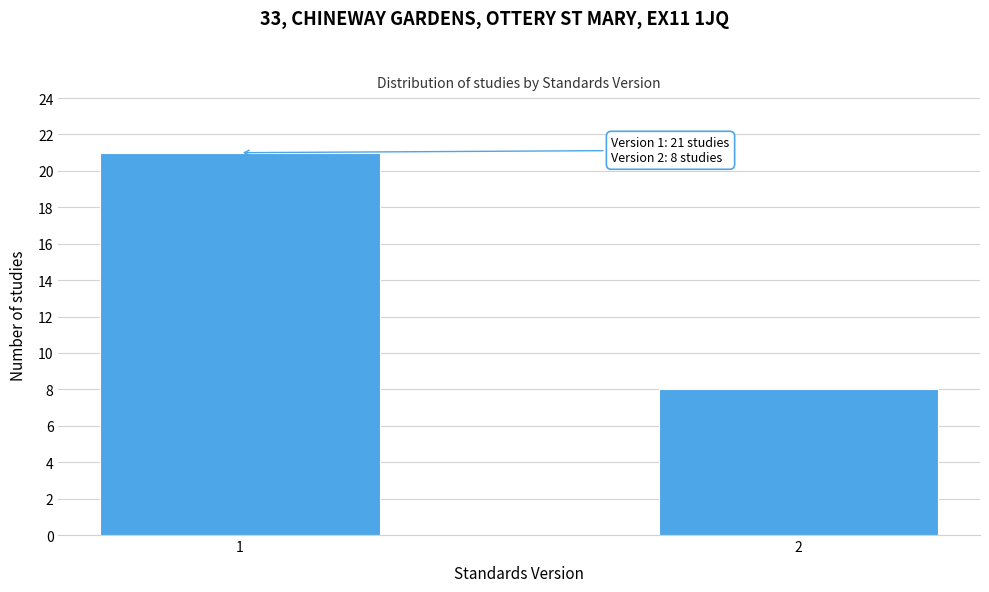

Reading left to right, transcribe all the data shown in this chart.

21	8